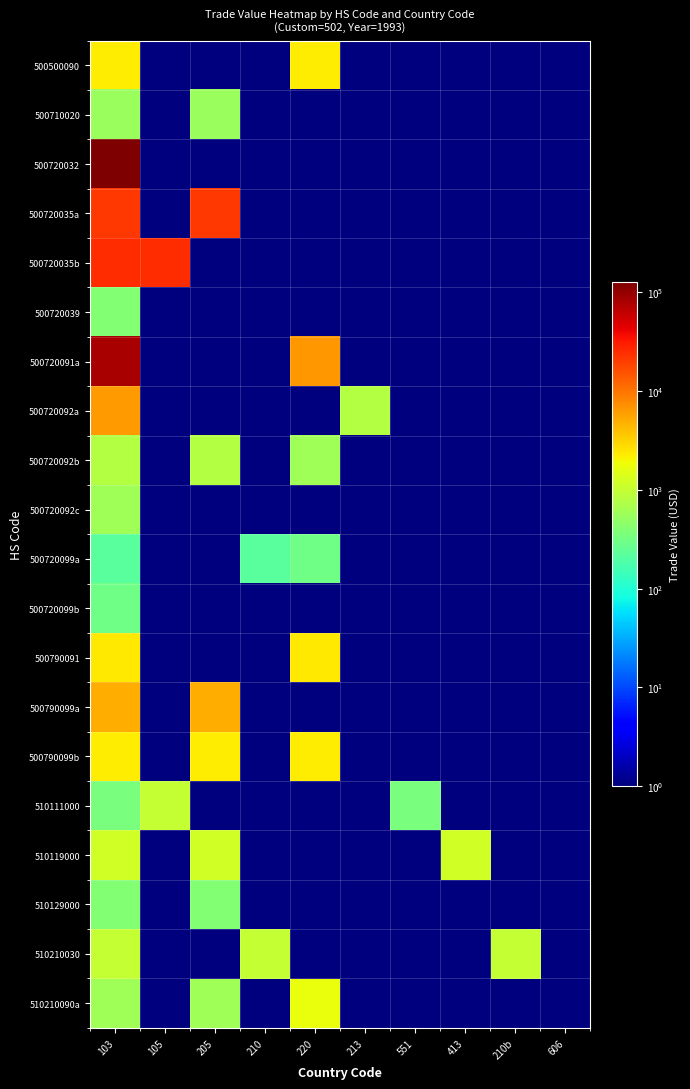

What is the spread (max minus min) of values at 213?

785